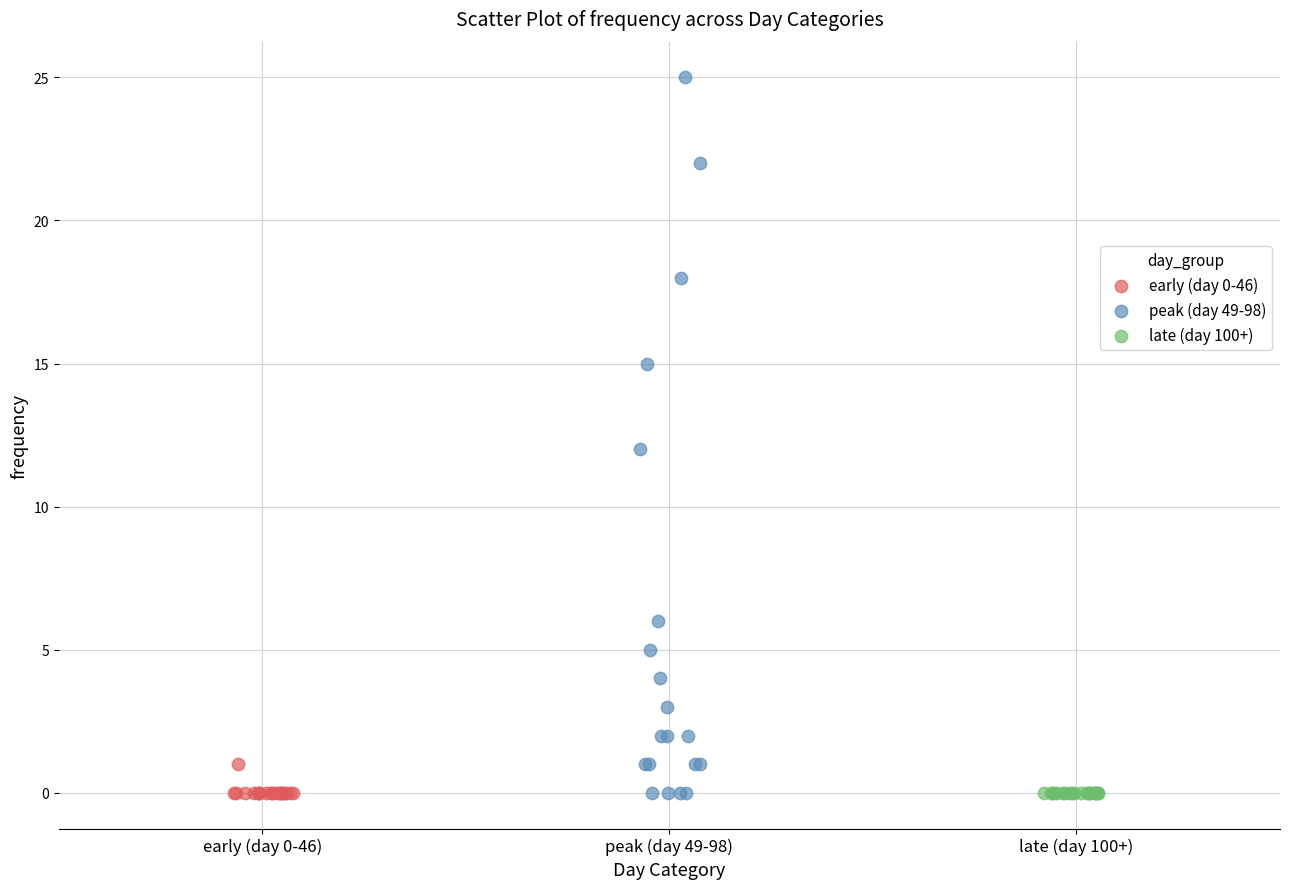

Which series reaches the maximum Y coordinate?

peak (day 49-98)